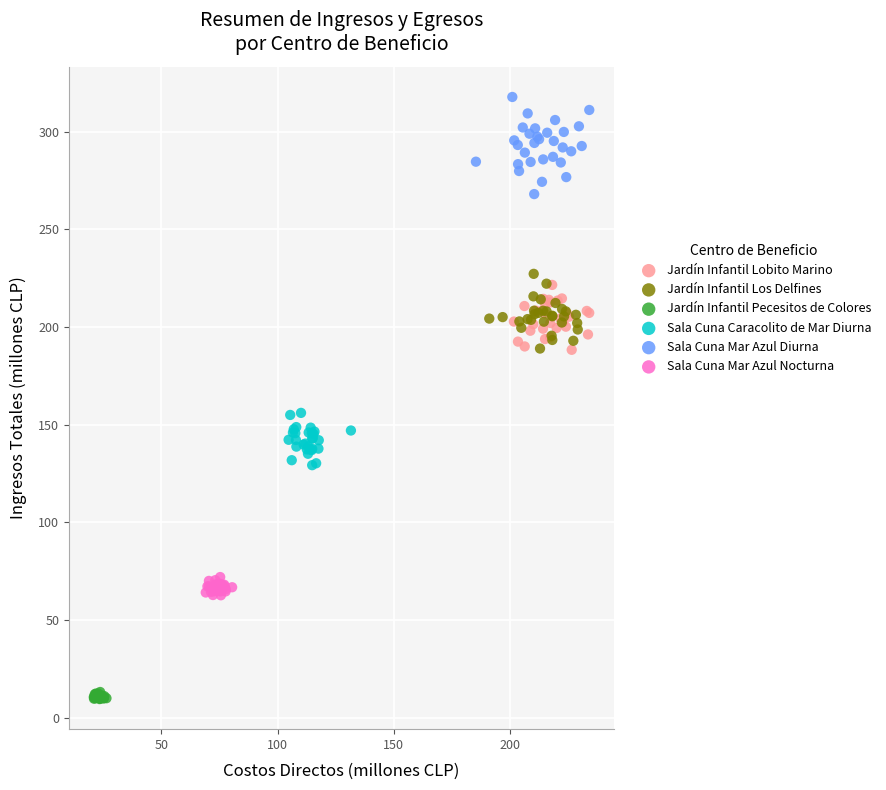

Which series contains the highest Y value?

Sala Cuna Mar Azul Diurna